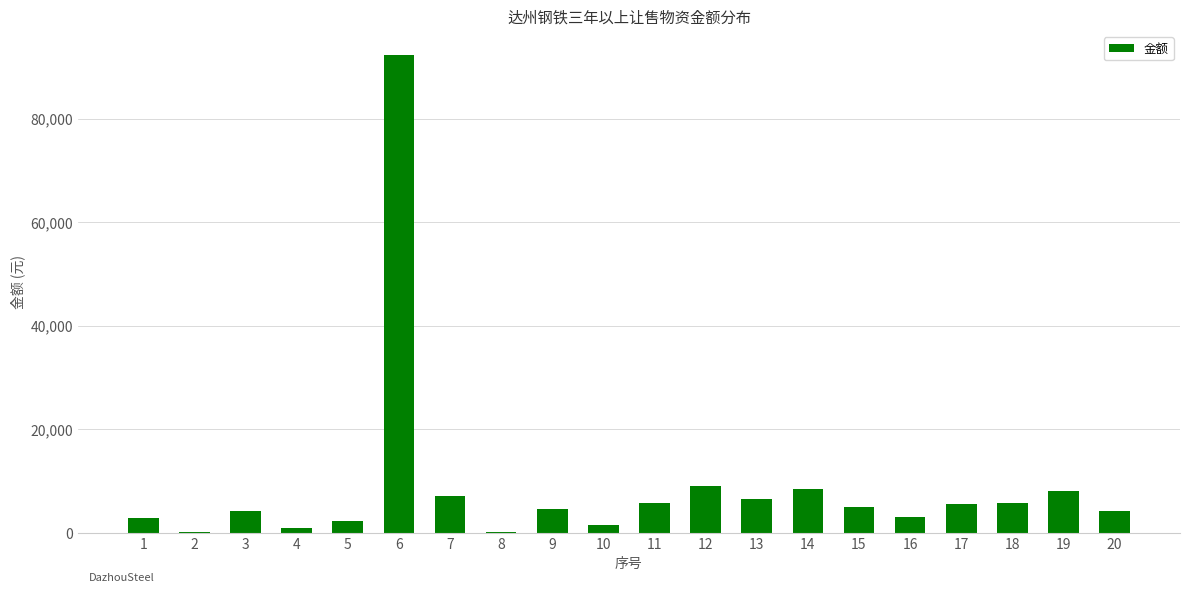

What is the change in value from 6 to 10?

-90769.5